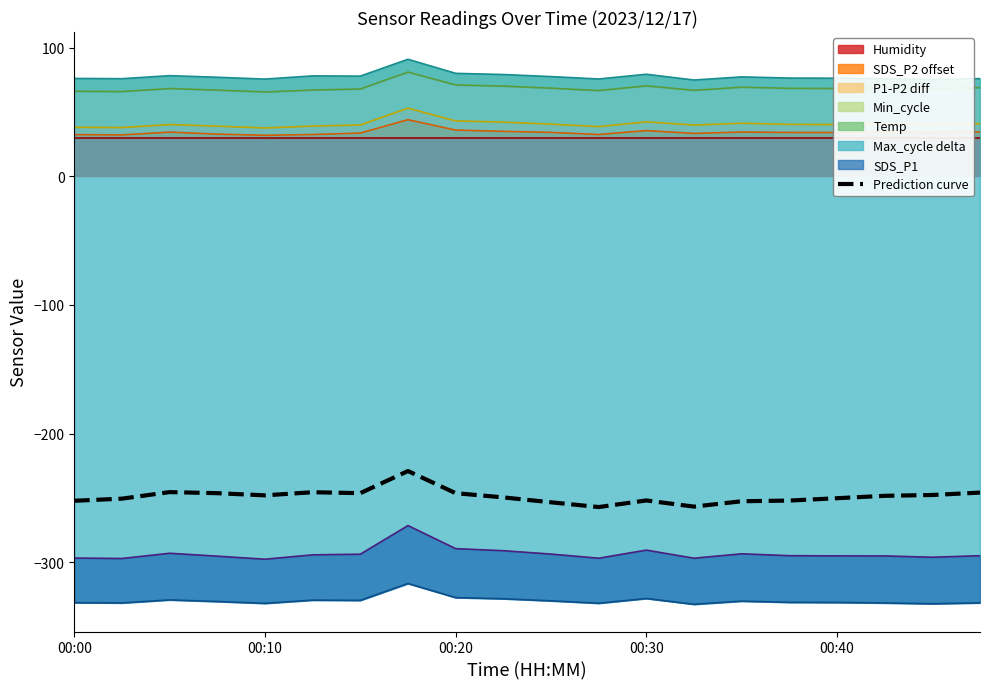

How many values exceed -248?

8